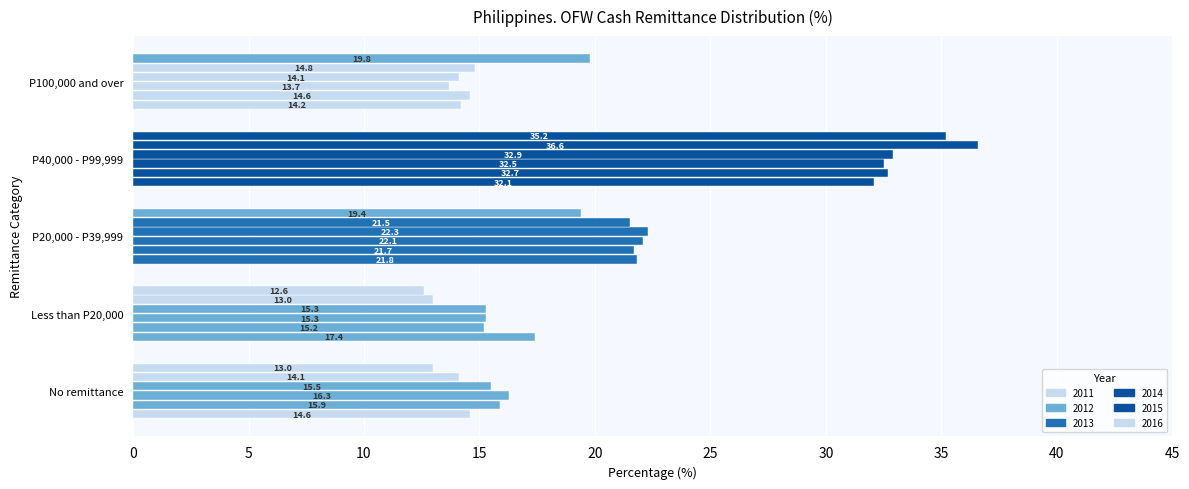

At how many categories does at least one series exceed 18?

3